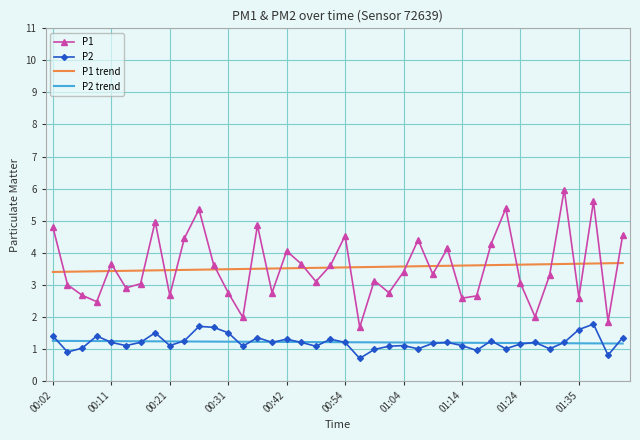

True or false: P2 and P1 trend intersect in this chart.

False